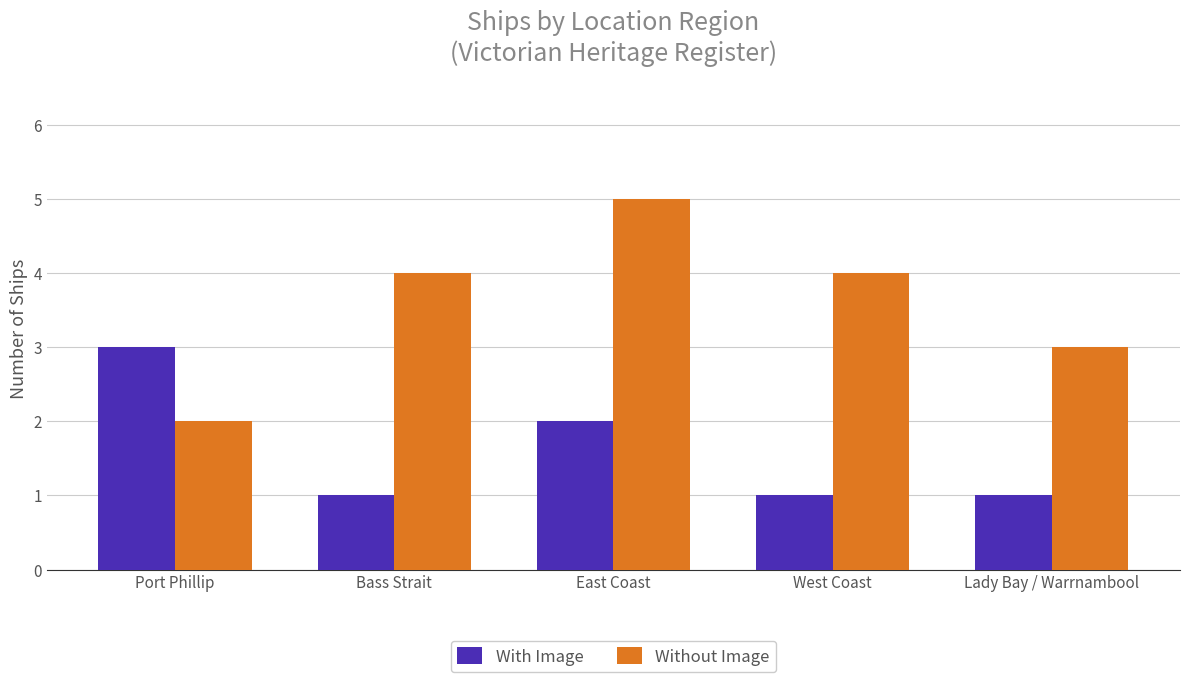

At which category is the sum across all series the highest?

East Coast